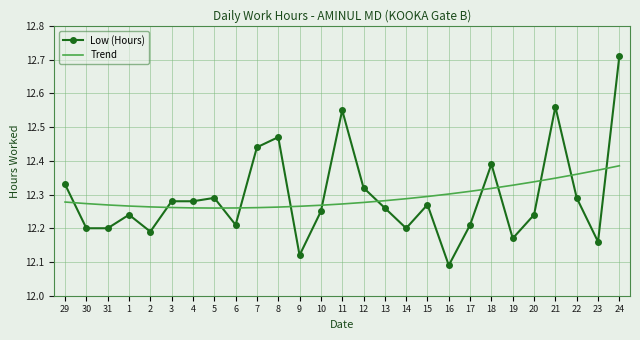

At which label is Low (Hours) closest to 12?

16